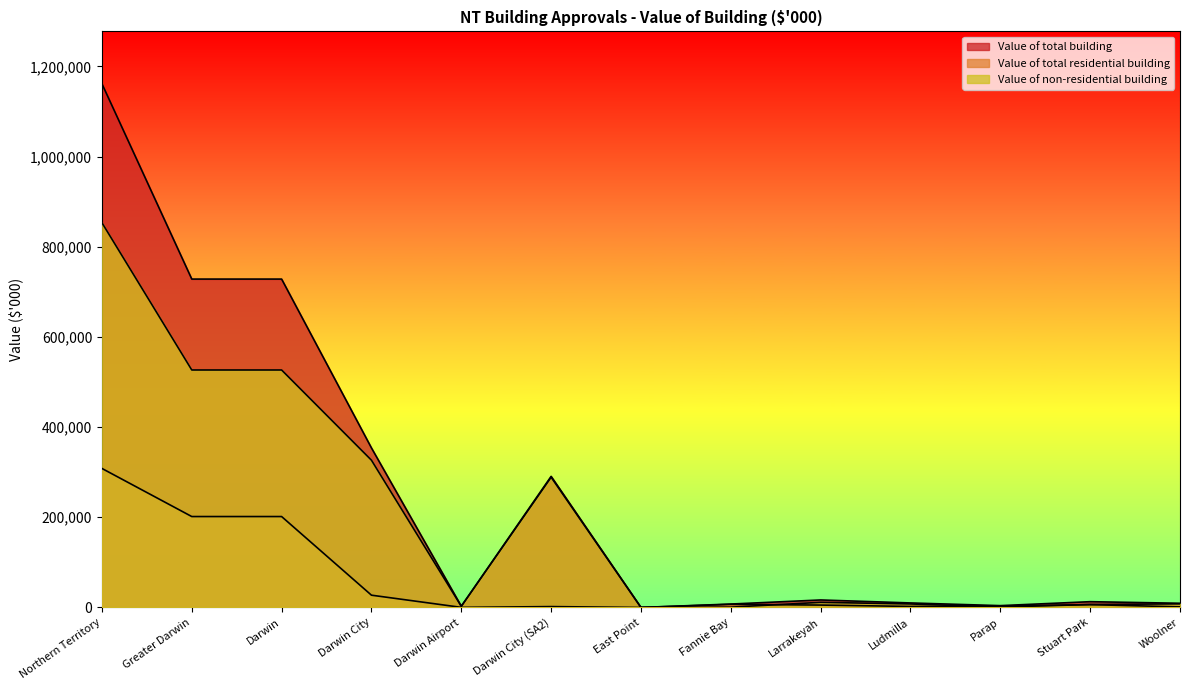

What is the sum of all Value of non-residential building values?

2559677.6